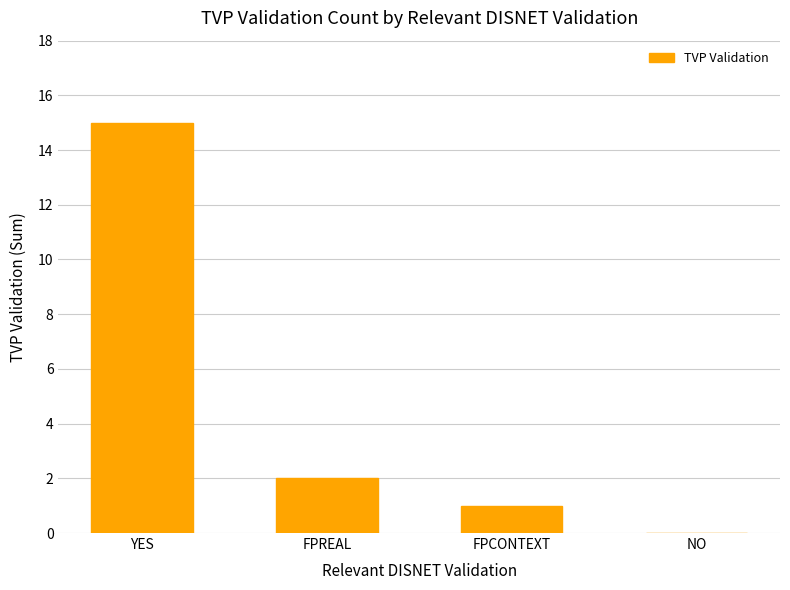

At which label is the value closest to 7?

FPREAL